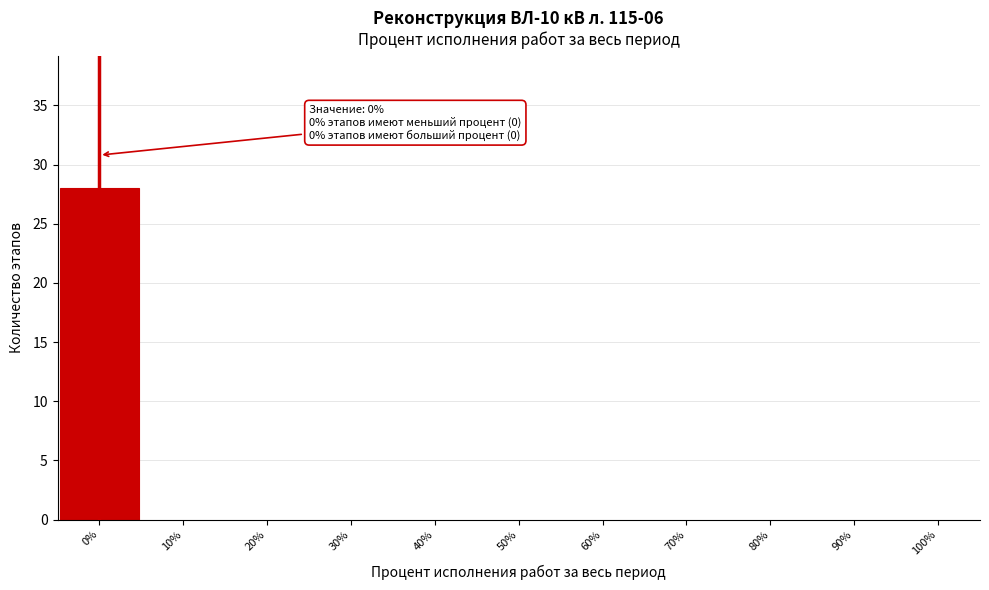

Over which range of the x-axis is the bar tallest?

-5 to 5